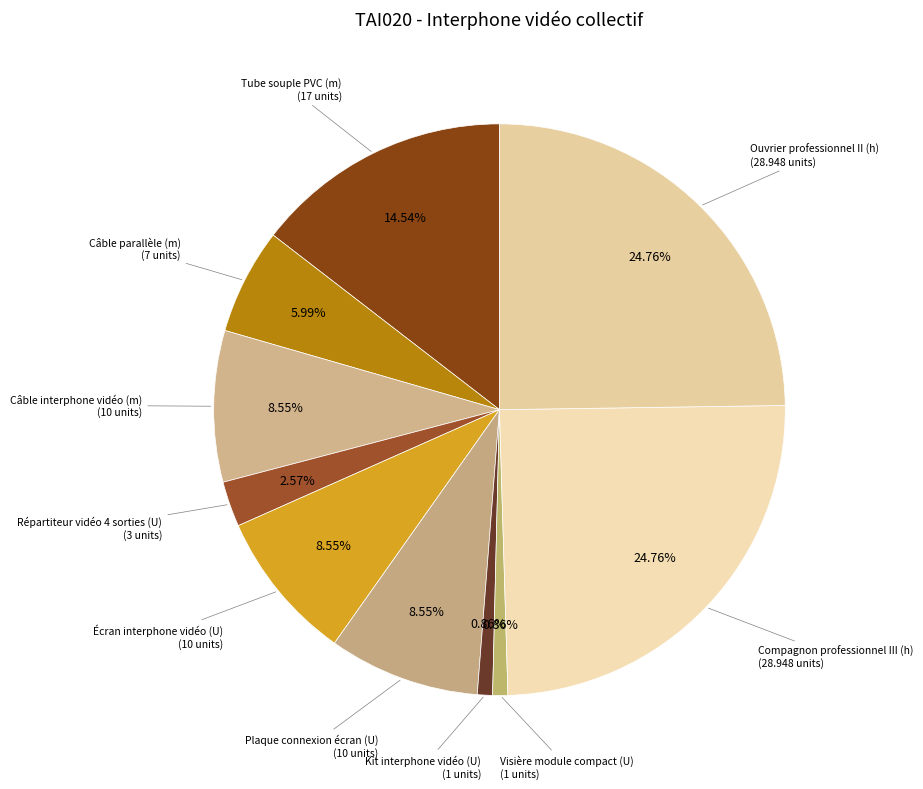

How many slices are in this pie chart?

10